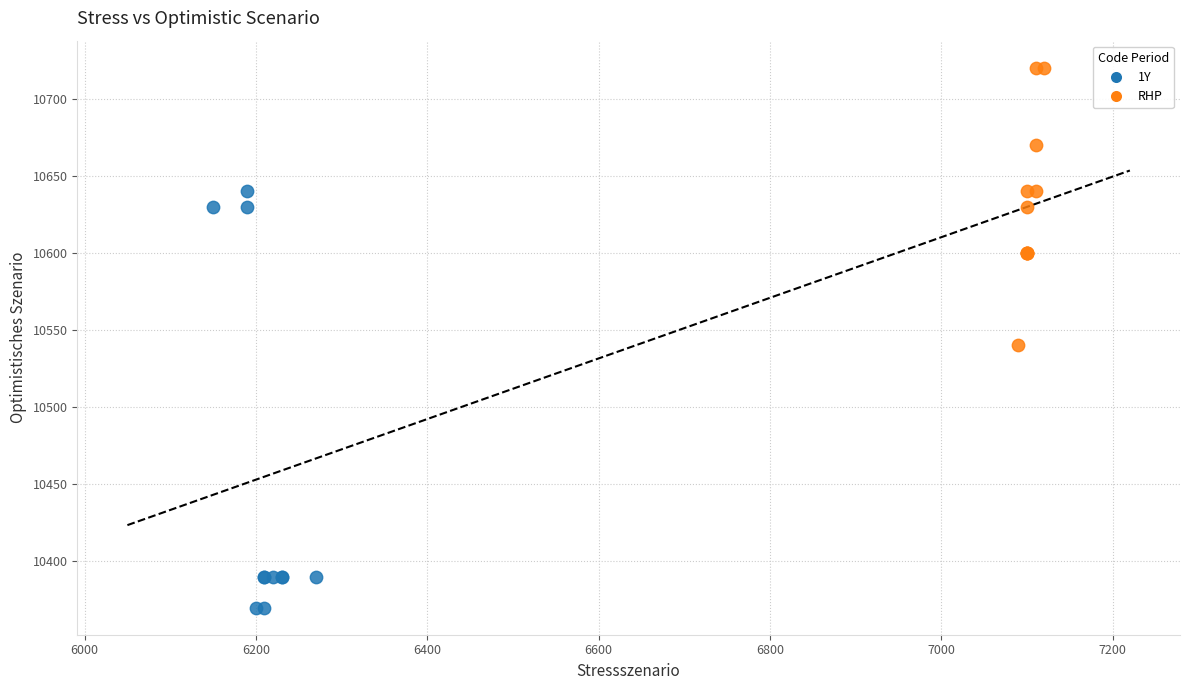

What are all the series names shown in the legend?

1Y, RHP